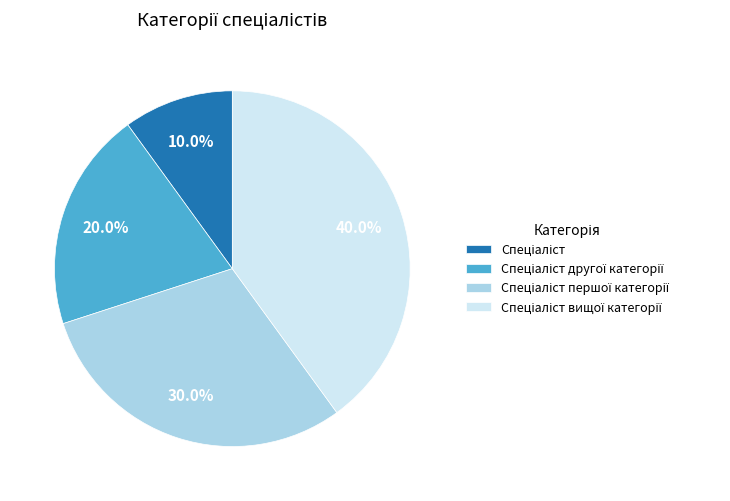

Does any single category account for the majority?

No